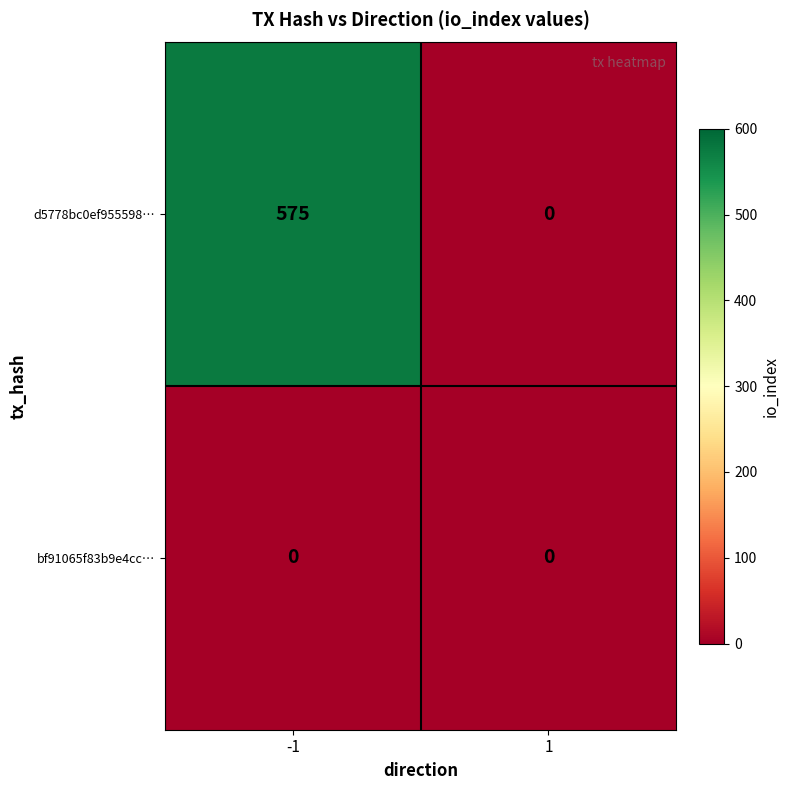

The value of d5778bc0ef955598… at 1 is 399. True or false?

False